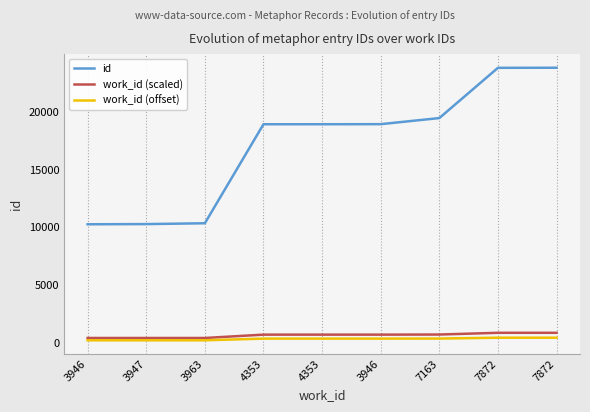

What is the label of the 7th point from the right?

3963